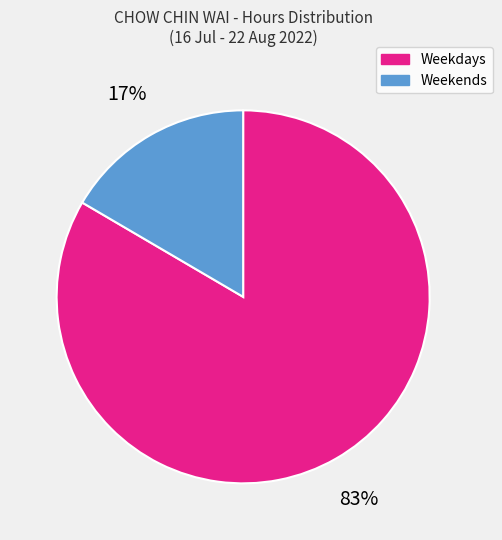

To the nearest percent, what is the average slice percentage?

50%